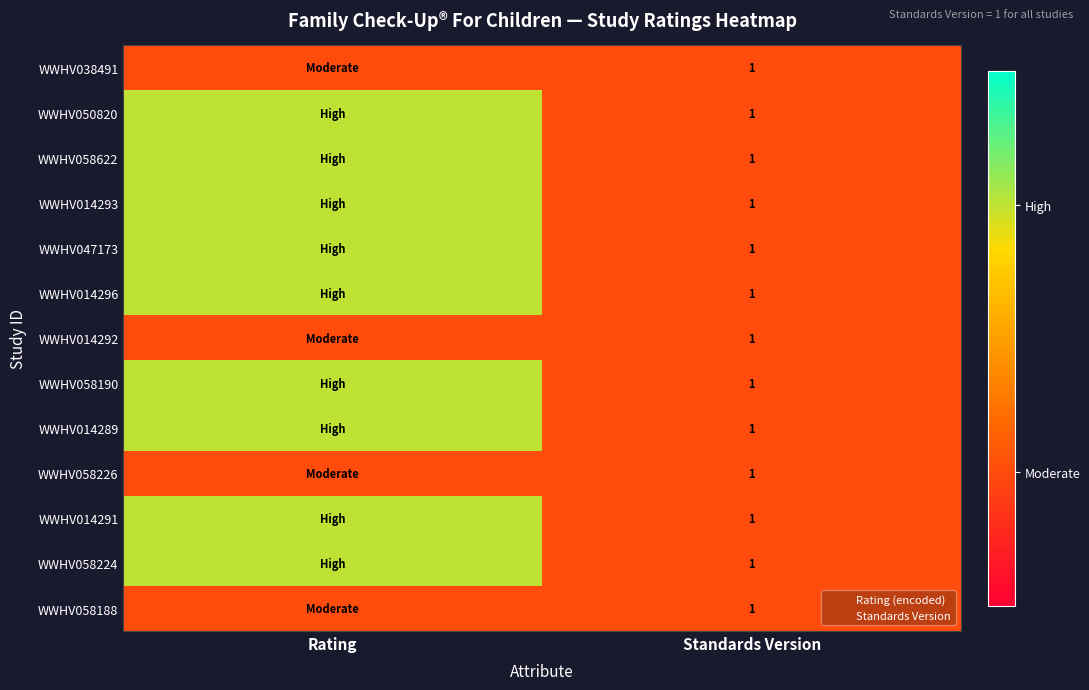

What is the difference between the WWHV058190 values at Rating and Standards Version?

1